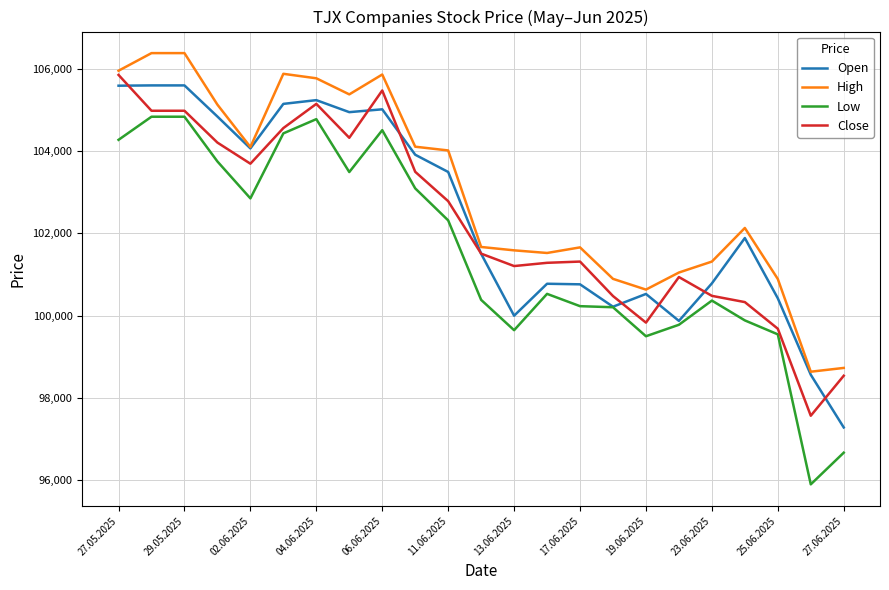

What is the difference between the second highest and second lowest values in the Open series?

7033